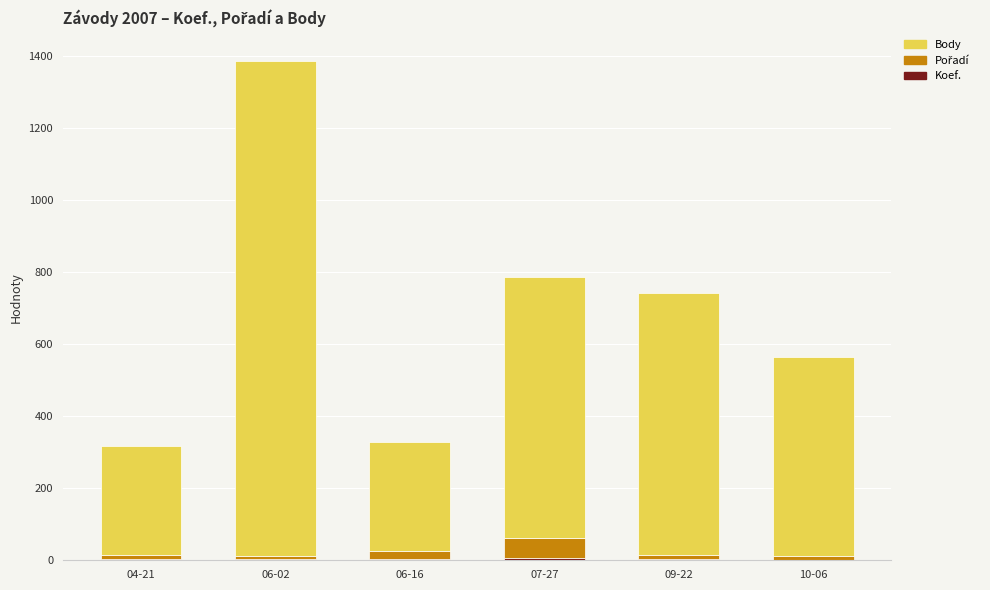

What position from the right is 10-06?

1